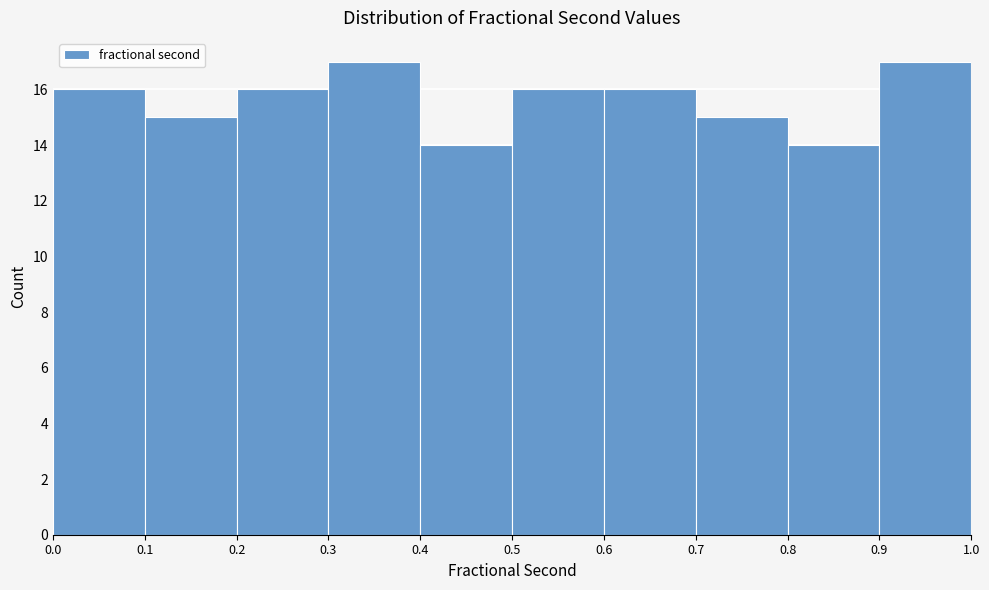

Reading left to right, transcribe this chart: for each bar, give the range it covers on the x-axis and its height. The values are not printed on the chart, so give them approximately, as read against the axis.

0.0 to 0.1: 16
0.1 to 0.2: 15
0.2 to 0.3: 16
0.3 to 0.4: 17
0.4 to 0.5: 14
0.5 to 0.6: 16
0.6 to 0.7: 16
0.7 to 0.8: 15
0.8 to 0.9: 14
0.9 to 1.0: 17